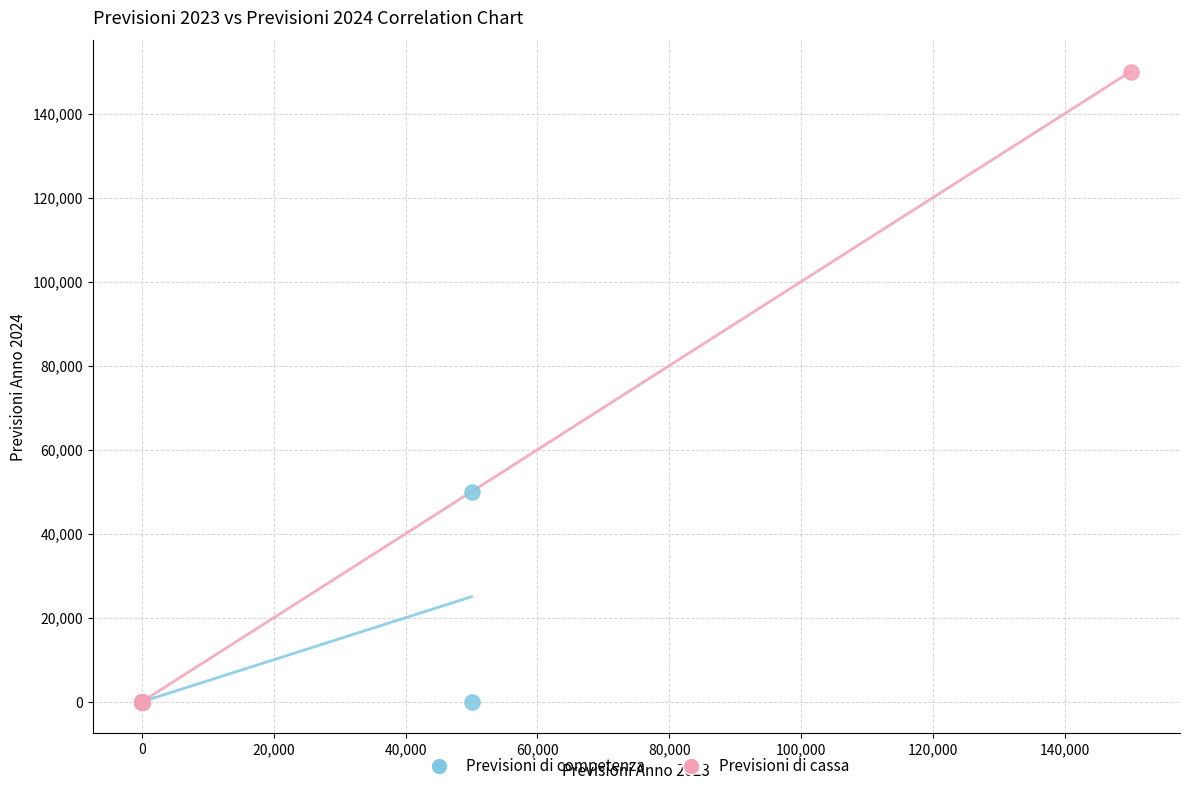

Which series has the largest Y range (max minus min)?

Previsioni di cassa